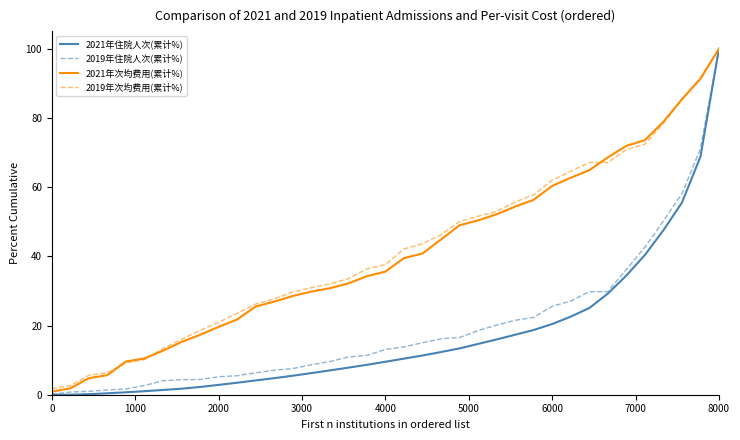

At how many categories does at least one series exceed 1?

37